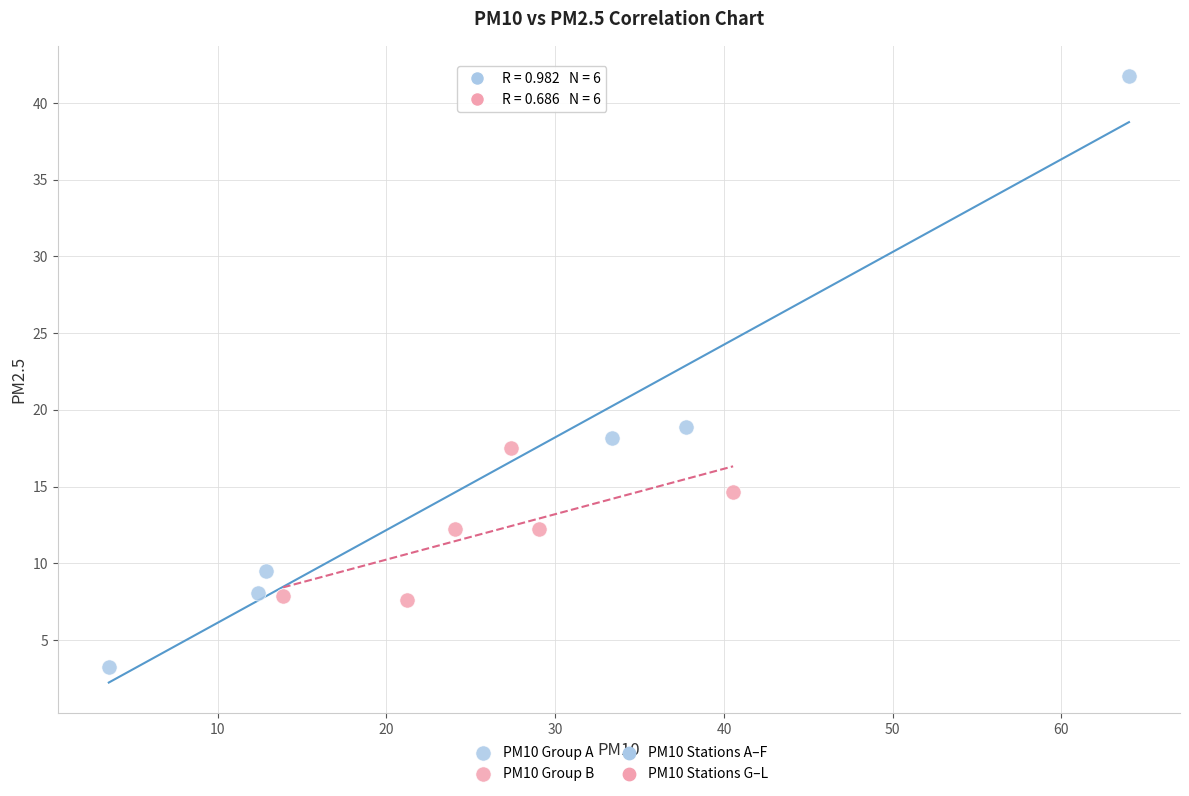

Which series has the widest spread of Y values?

PM10 Group A